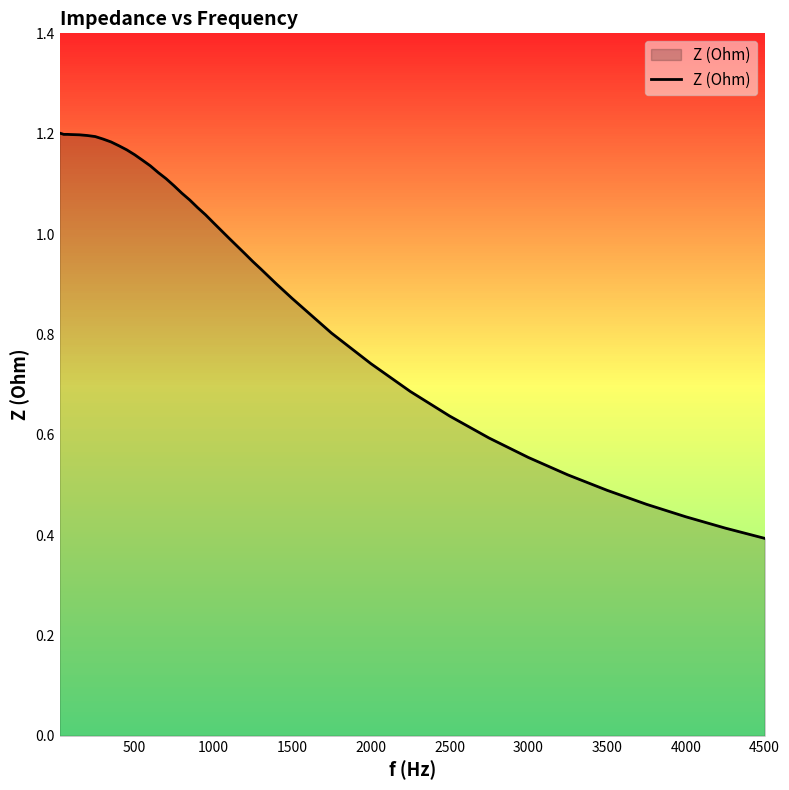

What is the difference between the maximum and minimum values?

0.8